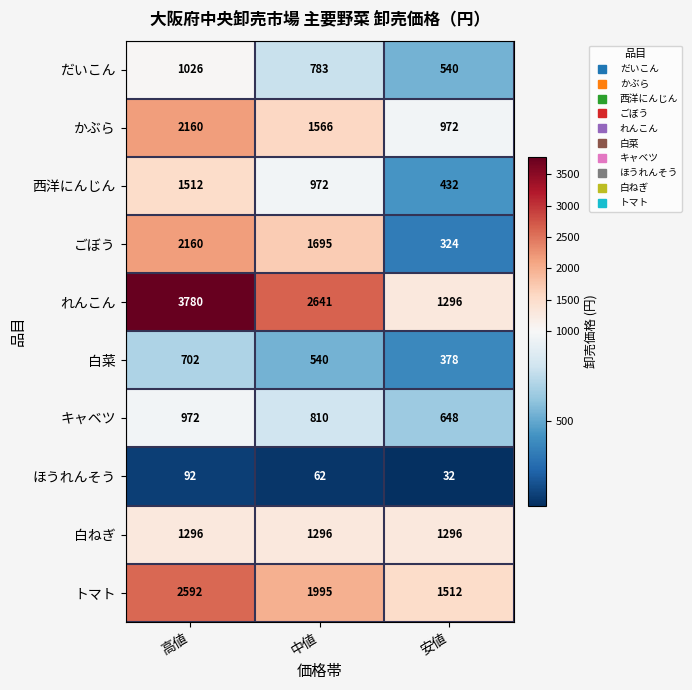

True or false: 西洋にんじん has a value of 643 at 安値.

False